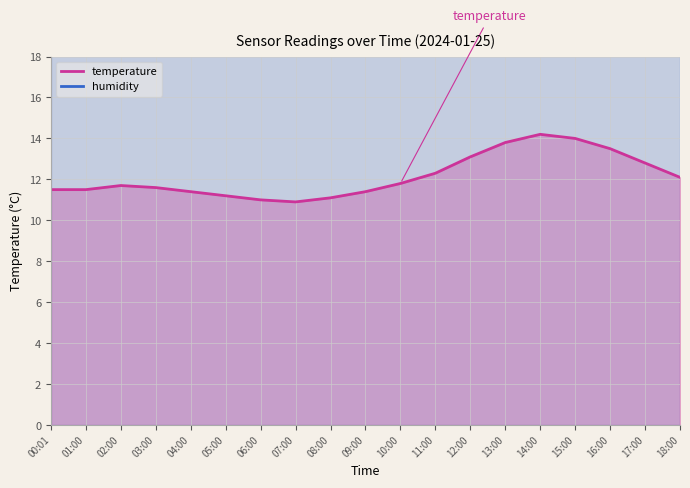

What is the smallest value displayed?

10.9